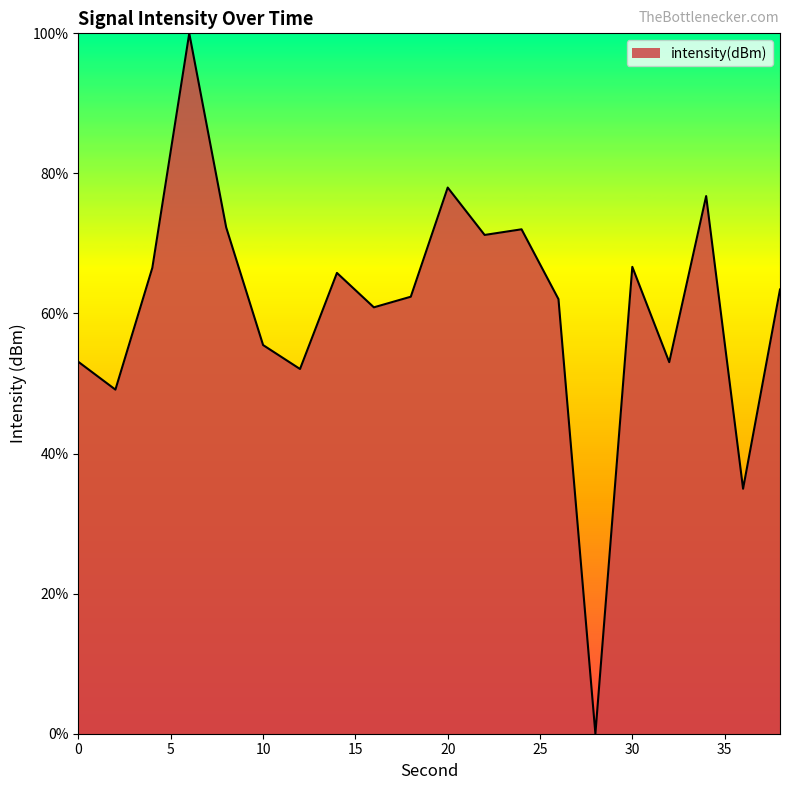

What is the greatest value displayed?

100.0